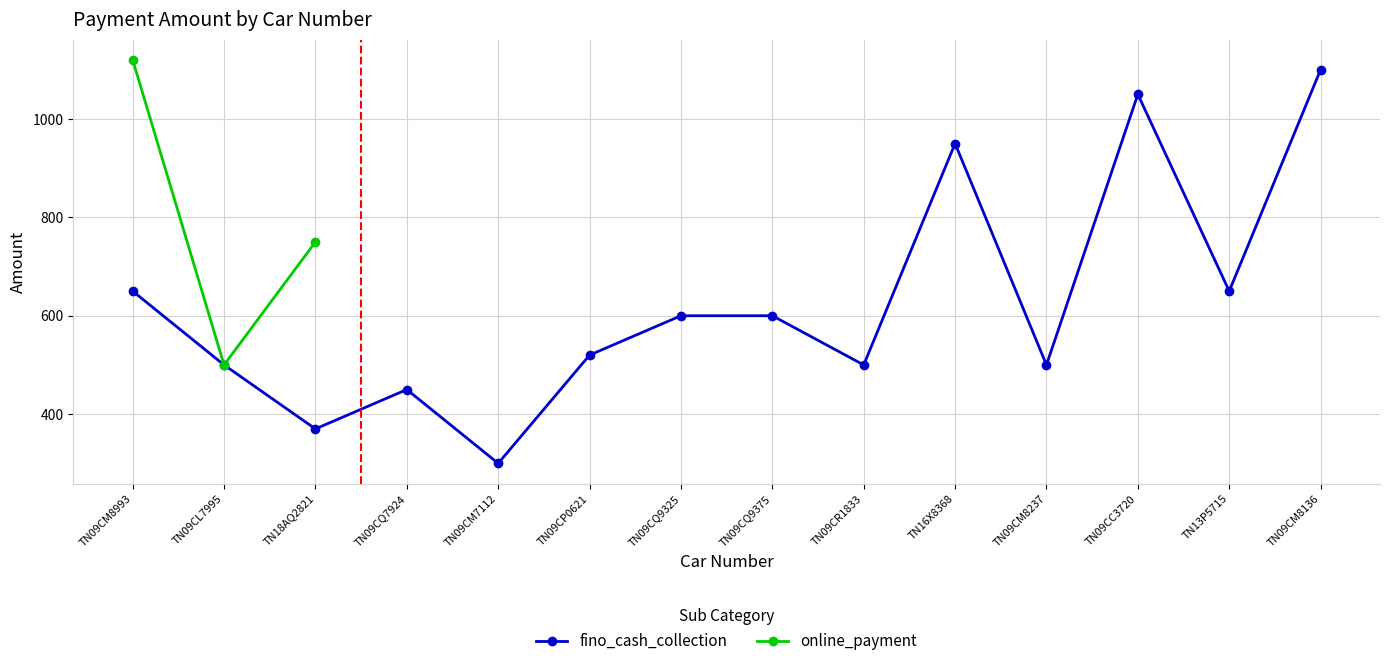

List the labels in order of value, smallest first.

TN09CM7112, TN18AQ2821, TN09CQ7924, TN09CL7995, TN09CR1833, TN09CM8237, TN09CP0621, TN09CQ9325, TN09CQ9375, TN09CM8993, TN13P5715, TN16X8368, TN09CC3720, TN09CM8136